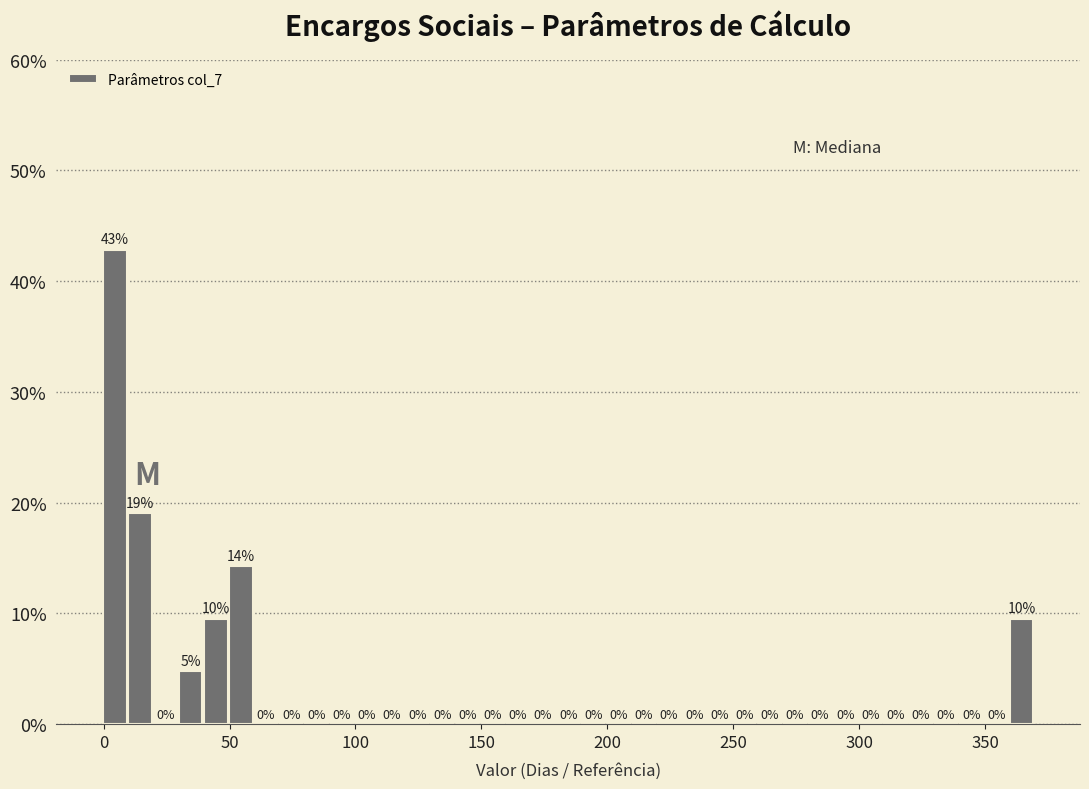

Read against the x-axis, roughly where is the centre of the tallest bar?

5